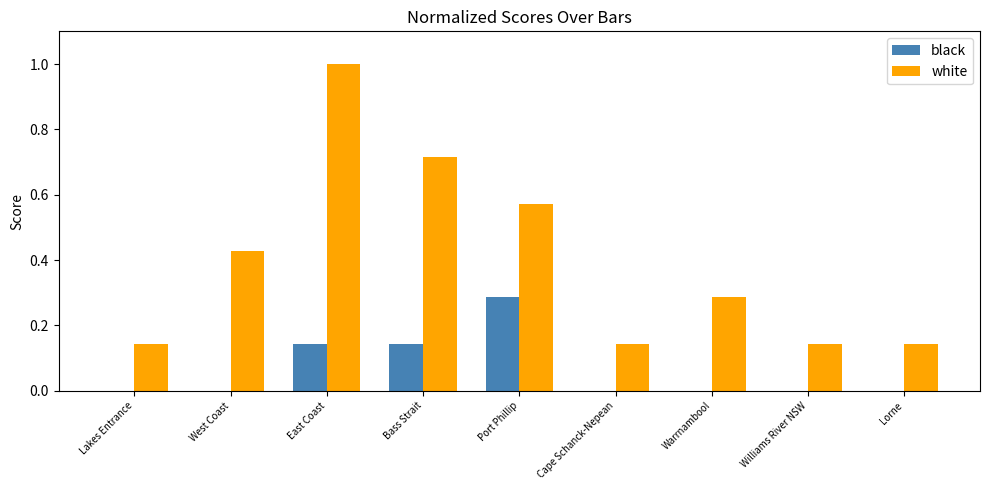

True or false: black has a value of 0.2 at Bass Strait.

False